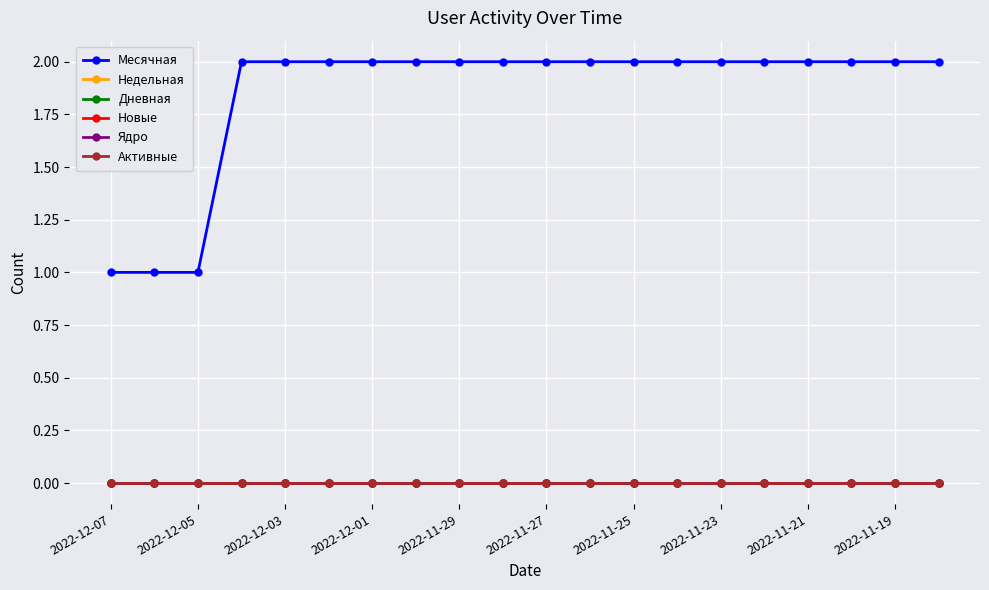

Is this an area chart (filled region under the line)?

No